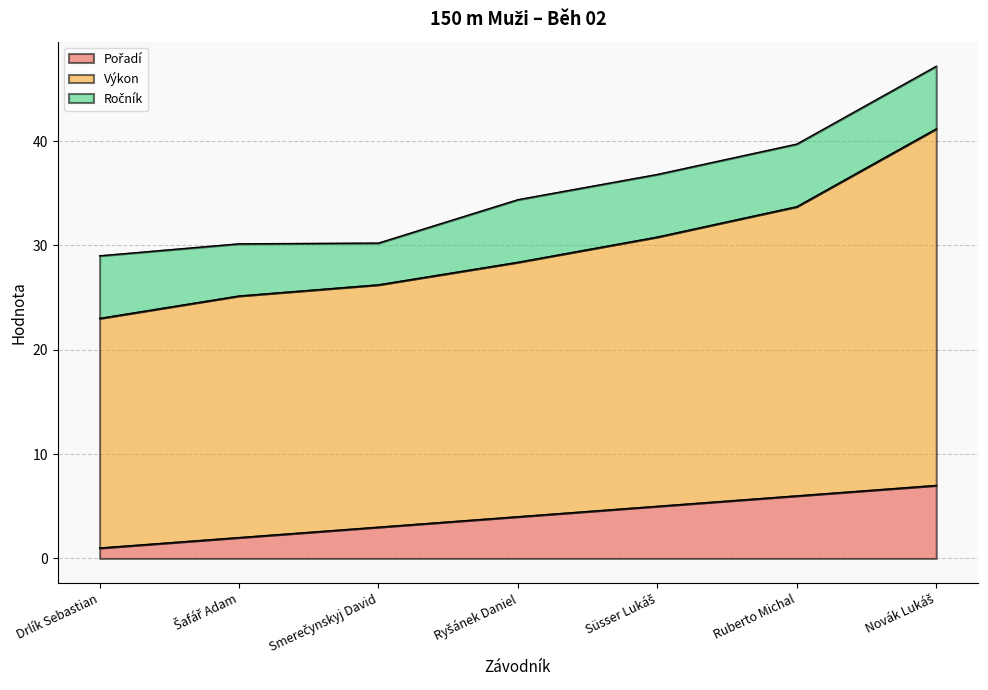

Does the chart have visible grid lines?

Yes